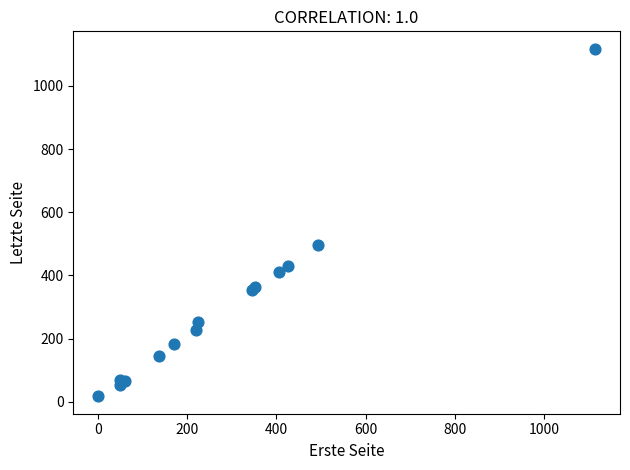

What Y value in the scatter plot is closest to 567?

497